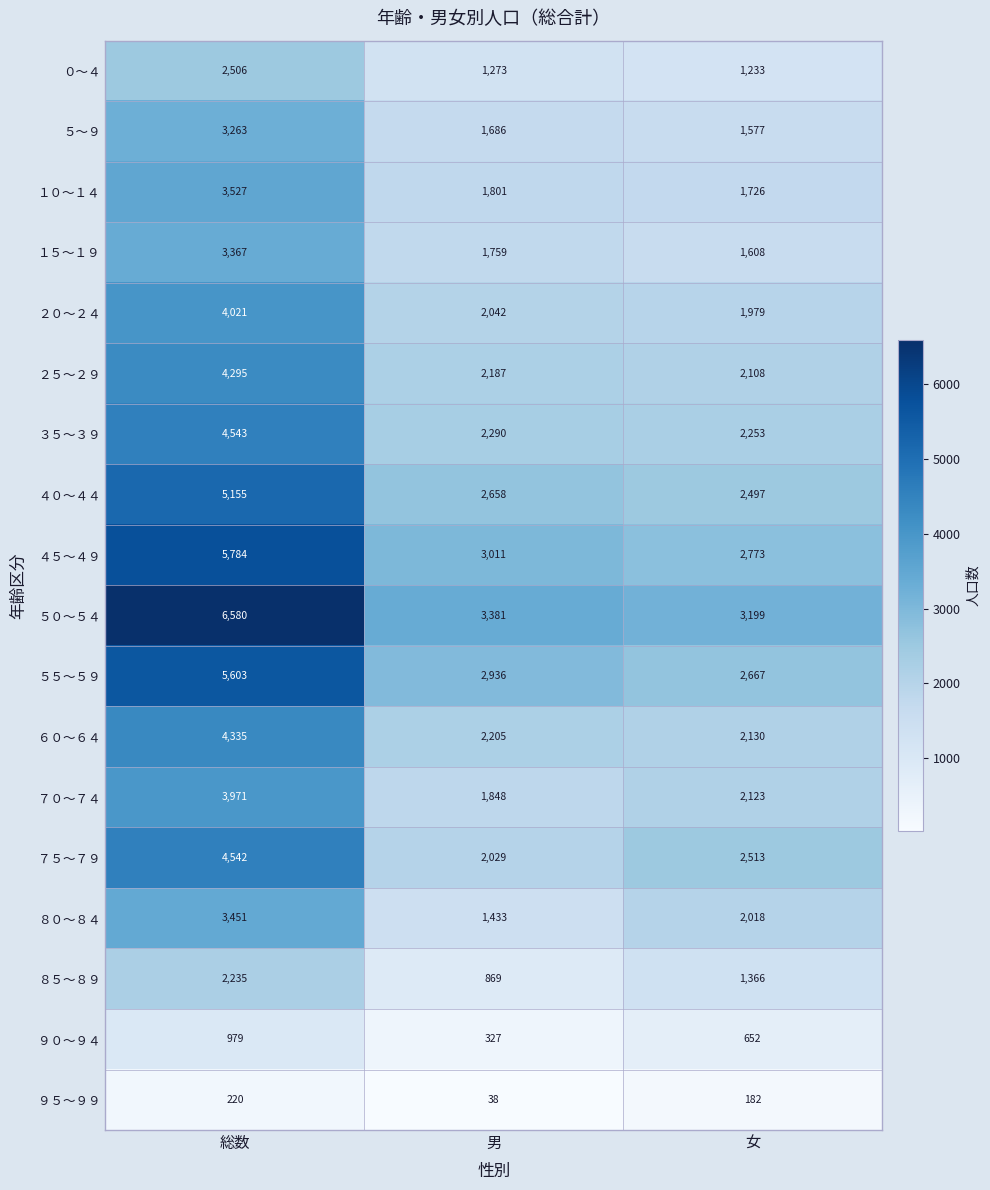

At which label does ５～９ first exceed 1686?

総数